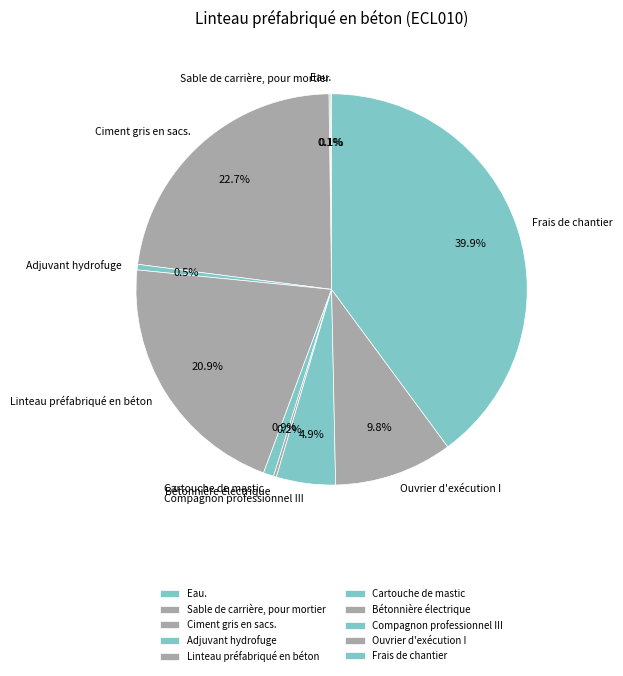

What percentage is the Ciment gris en sacs. slice, to the nearest percent?

23%